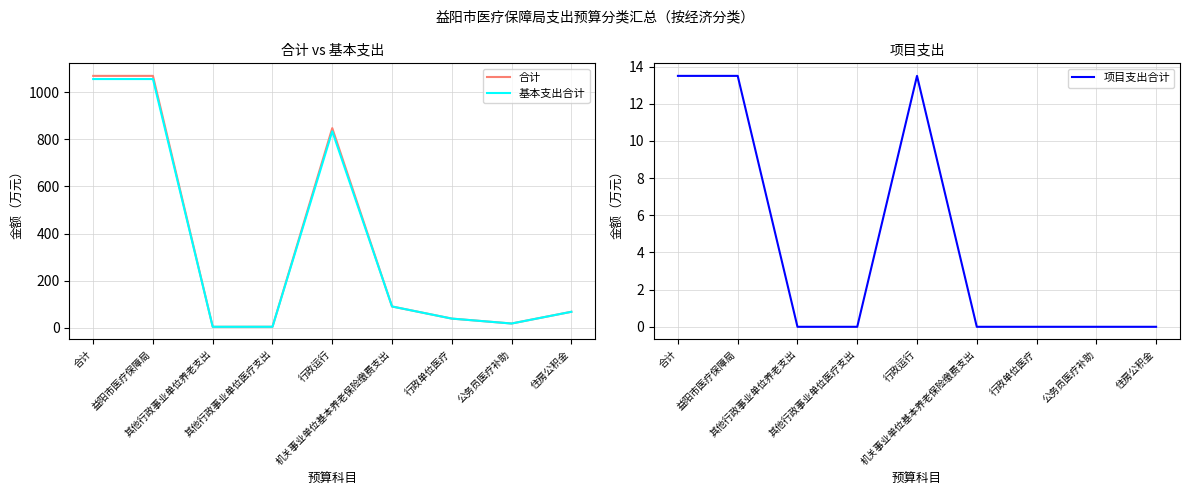

What is the spread (max minus min) of values at 住房公积金?

67.6